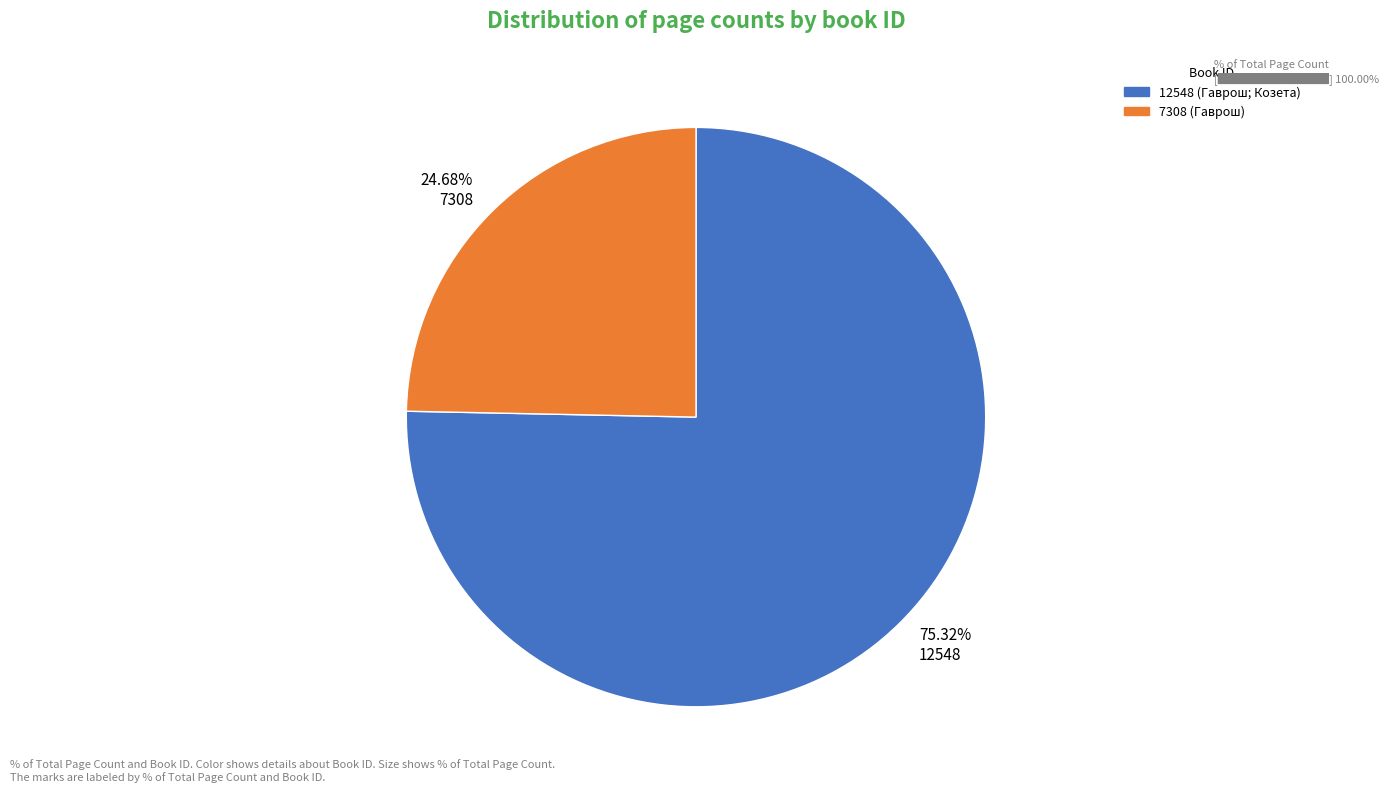

Approximately how many times larger is the value at 24.68% 7308 compared to 75.32% 12548?

0.3